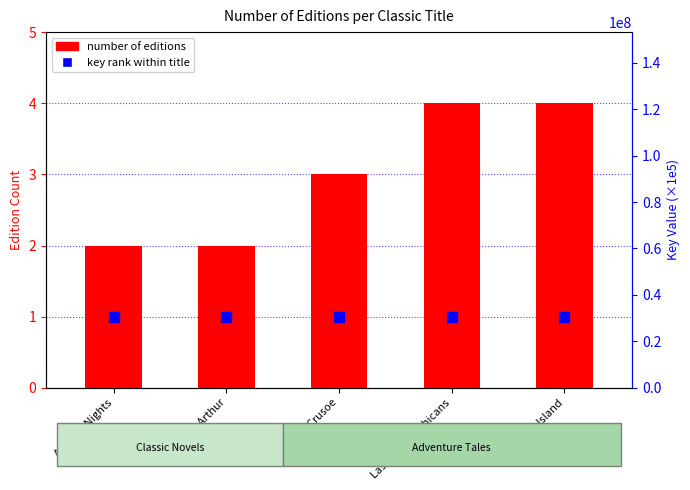

Does the chart contain stacked bars?

No